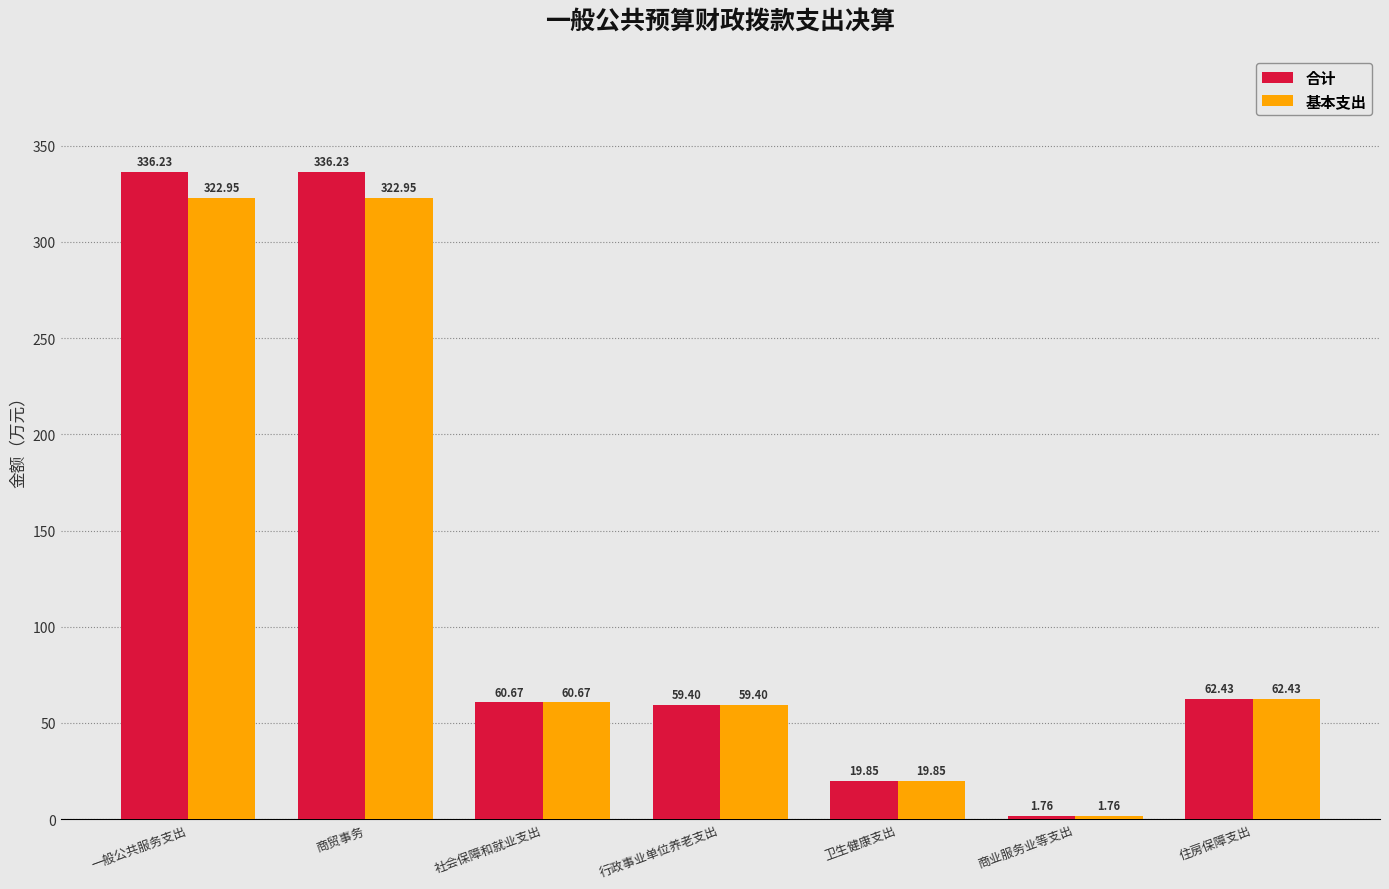

What is the maximum value shown in the chart?

336.2